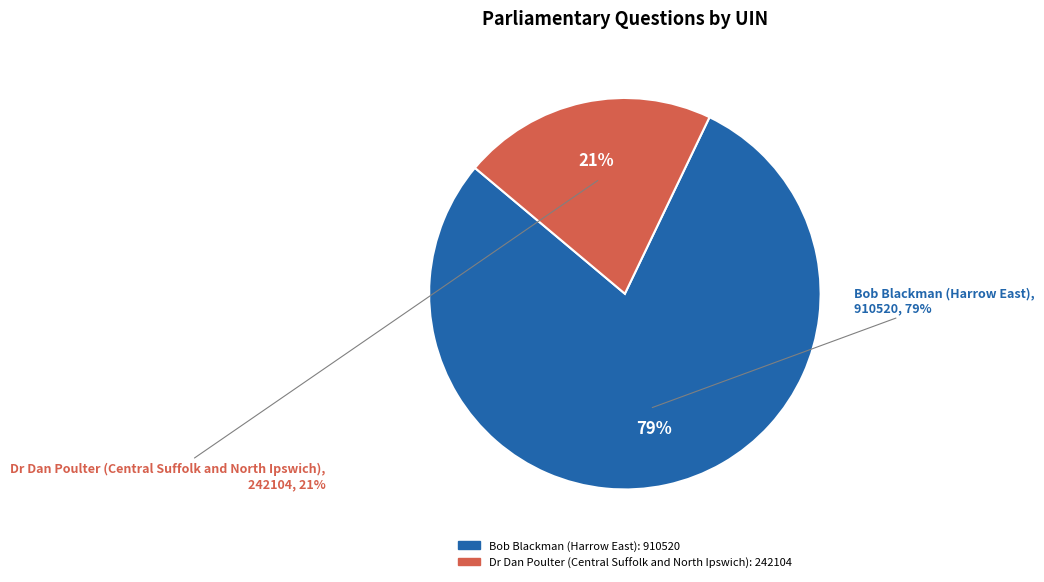

Count the number of slices in the pie.

2